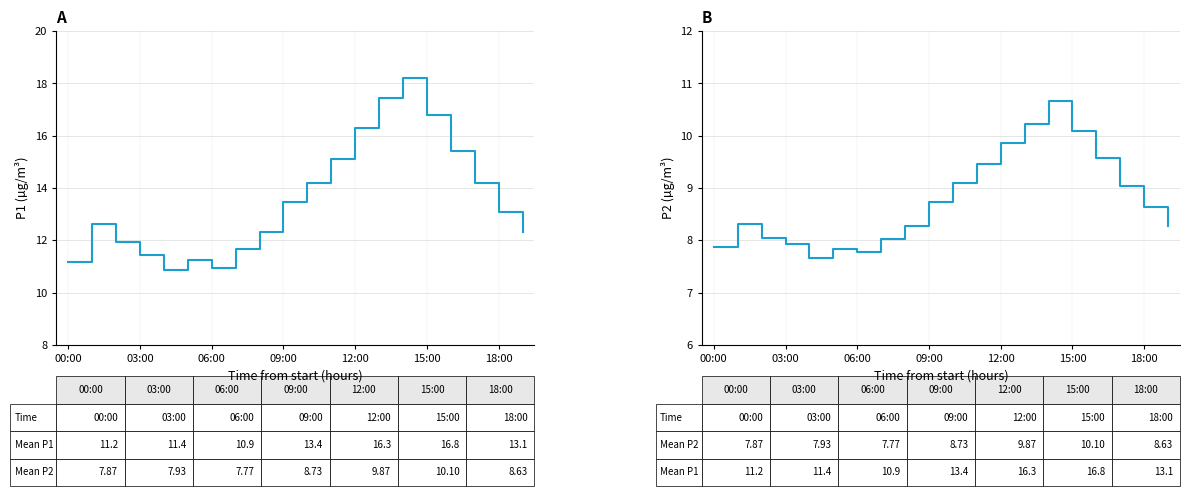

Rank the series by their average value, from lowest to highest.

P2, P1